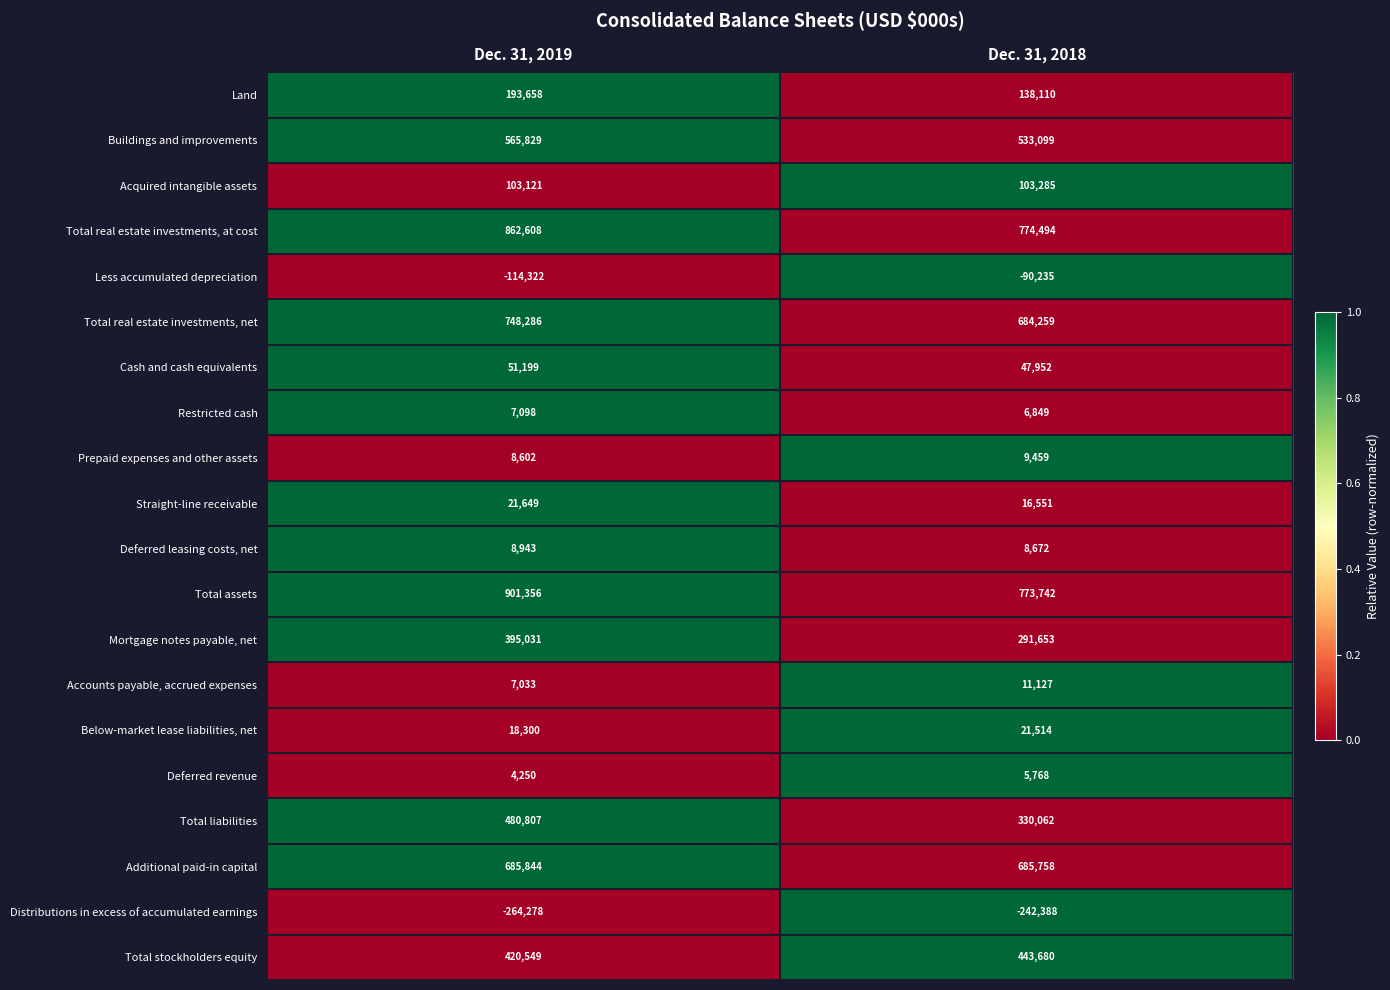

What is the difference between the Deferred leasing costs, net values at Dec. 31, 2018 and Dec. 31, 2019?

271